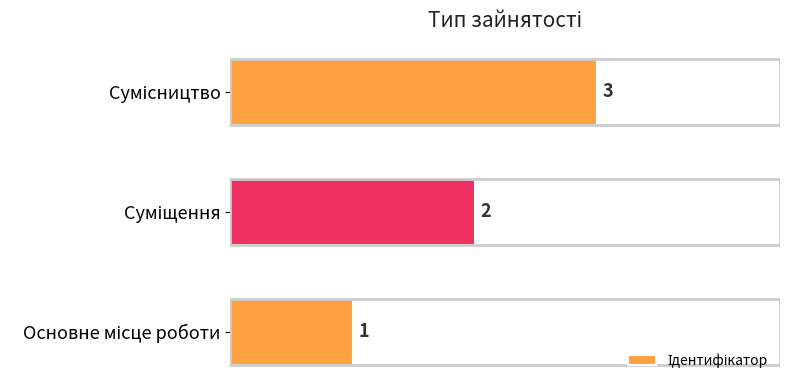

What is the greatest value displayed?

3